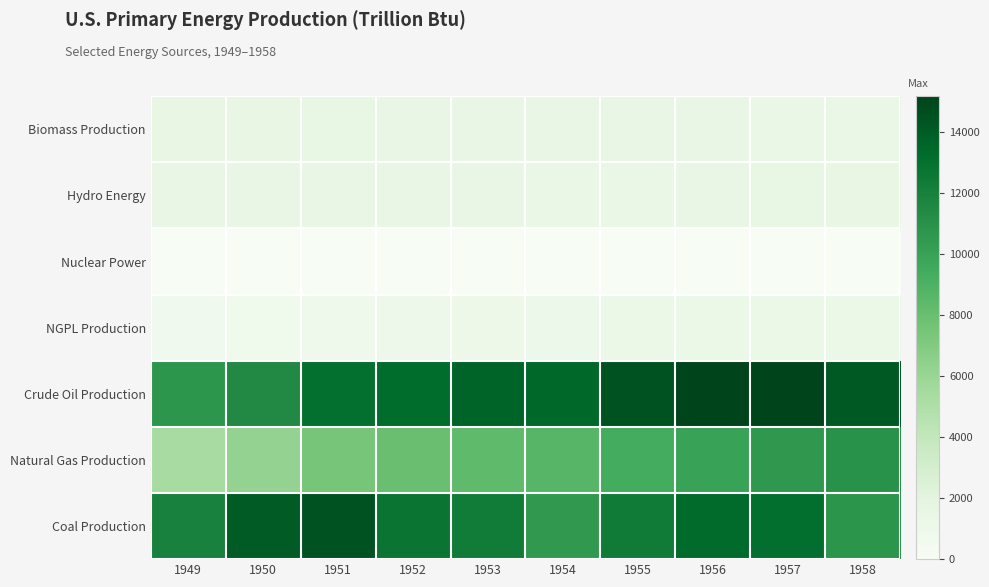

Reading left to right, what are all the values shown in this chart?

Coal Production: 1949=11973.9	1950=14060.1	1951=14419.3	1952=12734.3	1953=12277.7	1954=10542.4	1955=12369.6	1956=13306.3	1957=13061.4	1958=10783.1
Natural Gas Production: 1949=5377.2	1950=6233.0	1951=7415.7	1952=7963.6	1953=8338.8	1954=8681.8	1955=9344.7	1956=10002.1	1957=10605.3	1958=10942.2
Crude Oil Production: 1949=10683.3	1950=11446.7	1951=13036.7	1952=13281.0	1953=13671.1	1954=13426.9	1955=14409.7	1956=15180.2	1957=15178.0	1958=14204.1
NGPL Production: 1949=706.1	1950=813.4	1951=910.3	1952=985.7	1953=1050.7	1954=1101.1	1955=1222.8	1956=1264.3	1957=1273.8	1958=1275.7
Nuclear Power: 1949=0.0	1950=0.0	1951=0.0	1952=0.0	1953=0.0	1954=0.0	1955=0.0	1956=0.0	1957=0.1	1958=1.9
Hydro Energy: 1949=1424.7	1950=1415.4	1951=1423.8	1952=1465.8	1953=1412.9	1954=1359.8	1955=1359.8	1956=1434.7	1957=1515.6	1958=1592.0
Biomass Production: 1949=1549.3	1950=1562.3	1951=1534.7	1952=1474.4	1953=1418.6	1954=1394.3	1955=1424.1	1956=1415.9	1957=1333.6	1958=1323.1